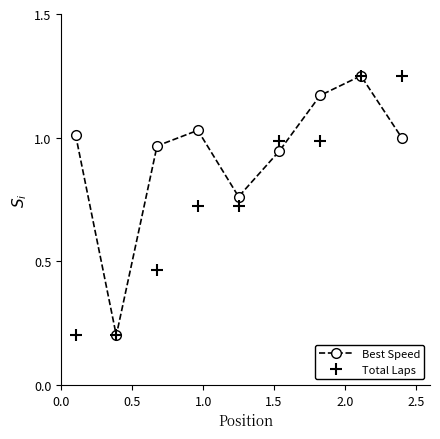

List the series in order of their overall mean, highest first.

Best Speed, Total Laps